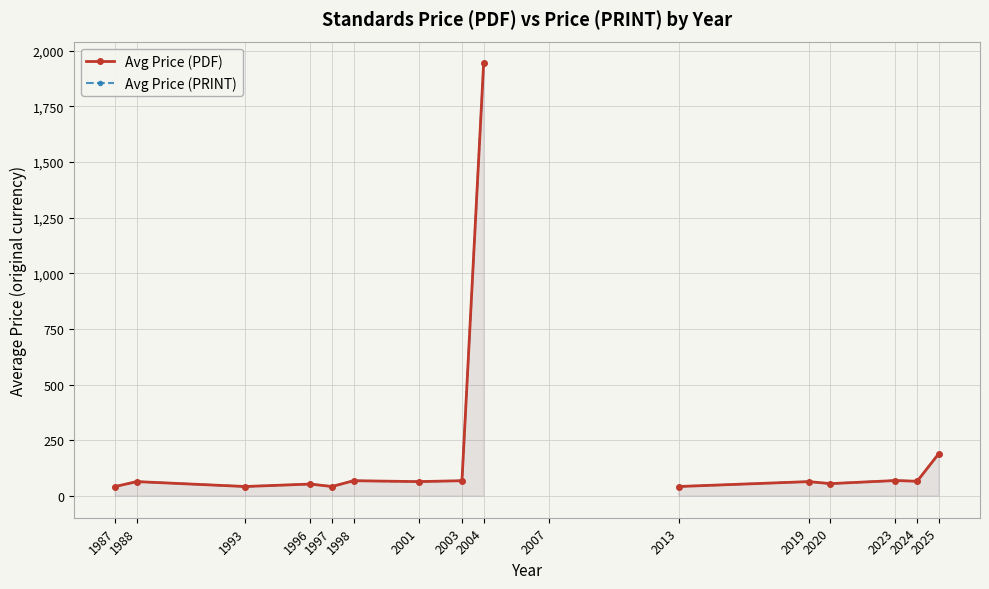

What is the value of the Avg Price (PDF) point at the 12th from the left?

65.0